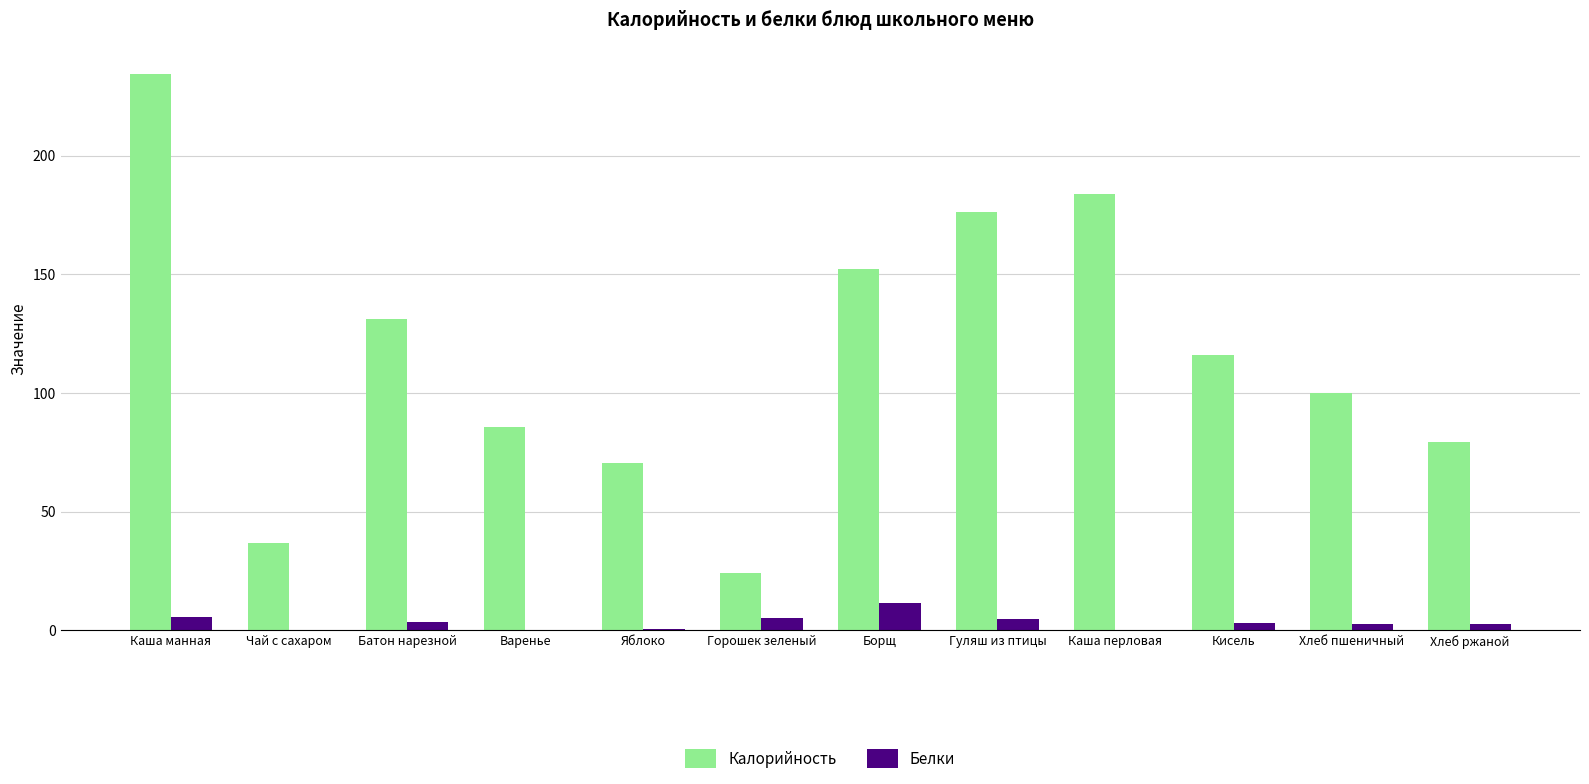

Is the value of Калорийность at Батон нарезной greater than the value of Белки at Батон нарезной?

Yes